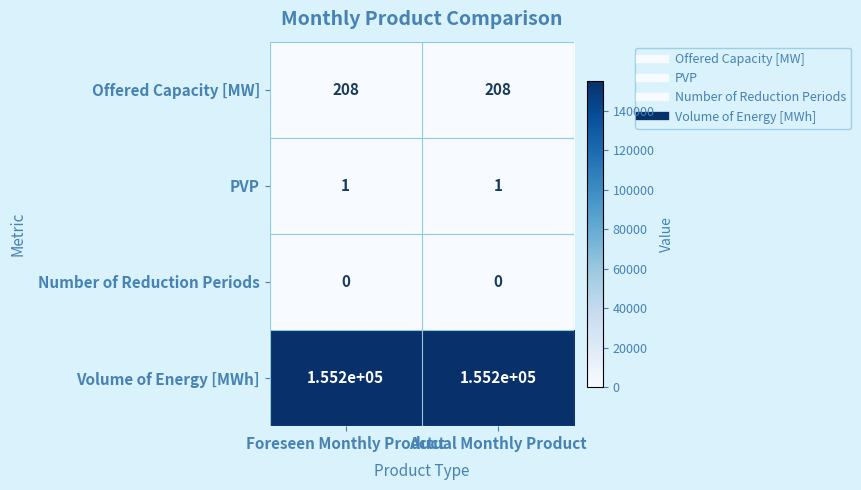

Count the number of data series in this chart.

4